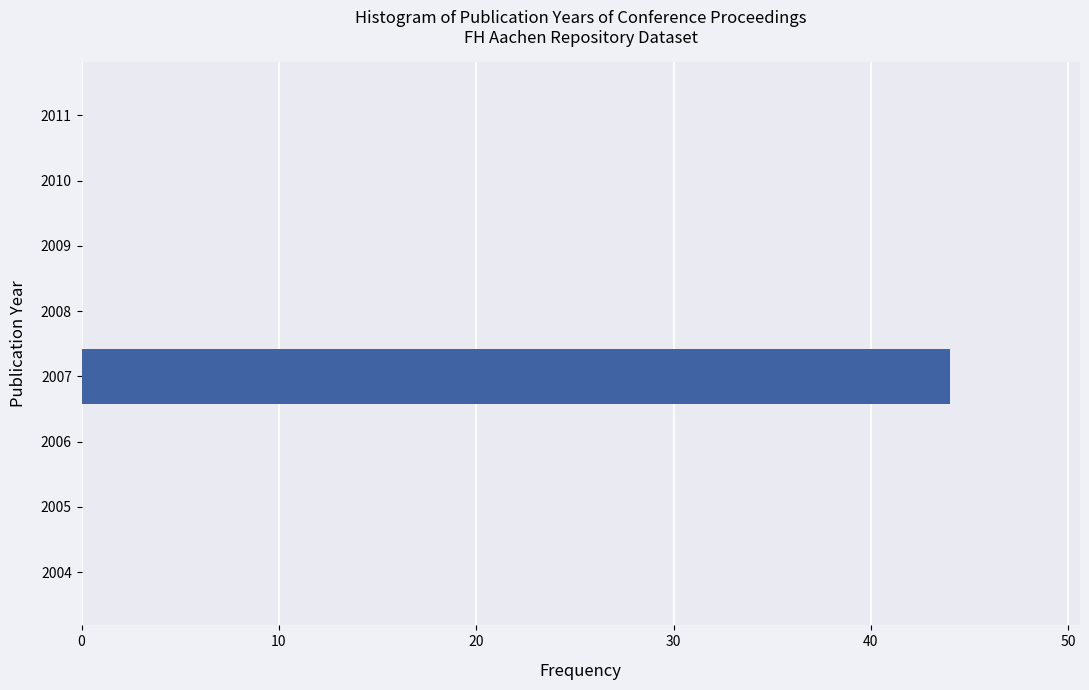

Reading bottom to top, list every bar in this chart as the range it spans on the y-axis followed by its length. The values are not printed on the chart, so give them approximately, as read against the axis.

2003.5 to 2004.5: 0
2004.5 to 2005.5: 0
2005.5 to 2006.5: 0
2006.5 to 2007.5: 44
2007.5 to 2008.5: 0
2008.5 to 2009.5: 0
2009.5 to 2010.5: 0
2010.5 to 2011.5: 0